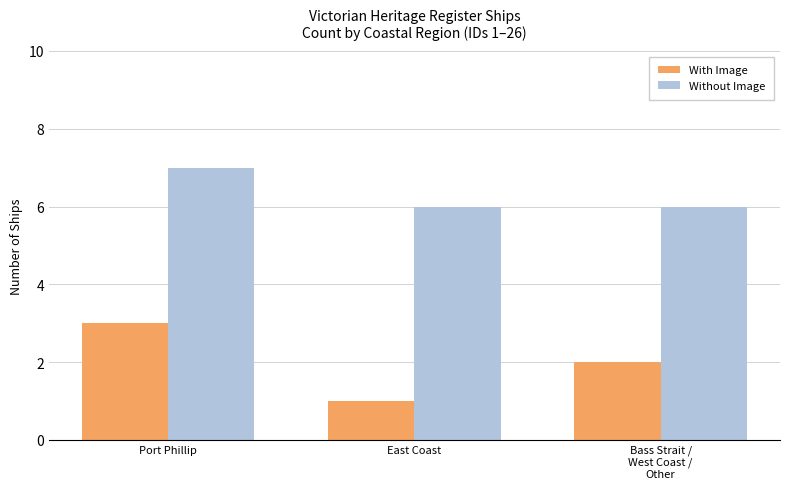

What is the average value of the Without Image series?

6